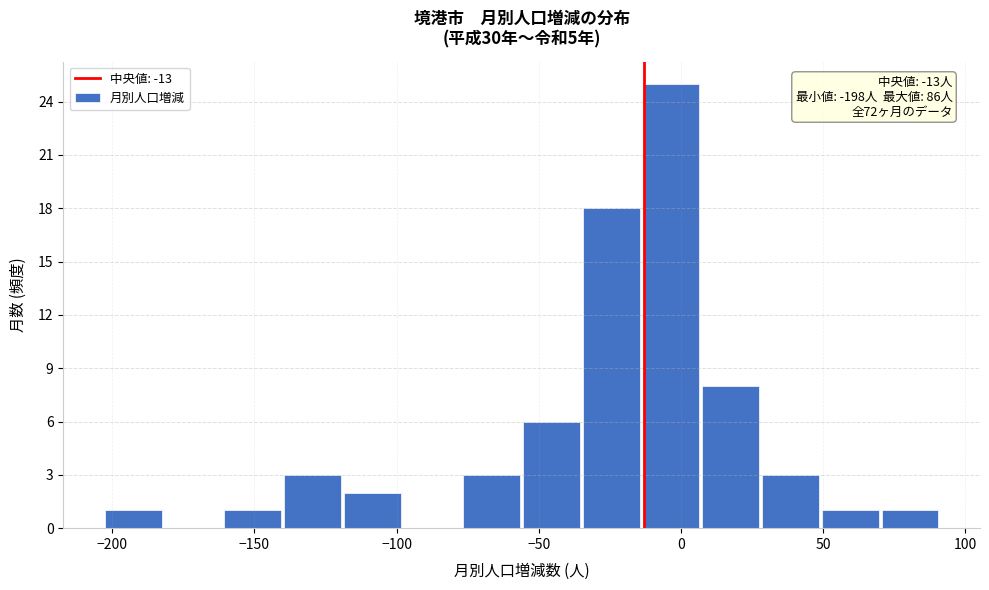

Which range on the x-axis has the tallest bar?

-14 to 7